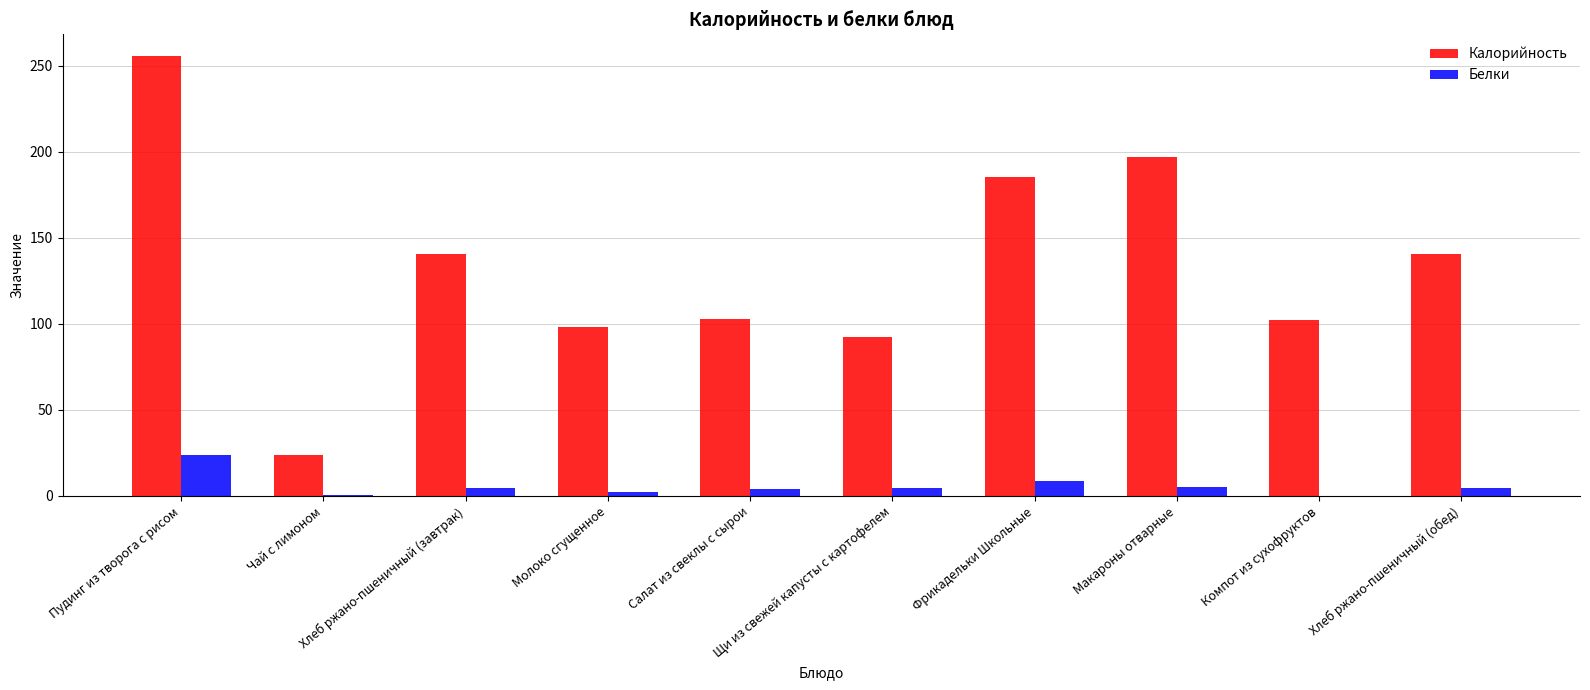

The value of Калорийность at Хлеб ржано-пшеничный (завтрак) is 140.6. True or false?

True